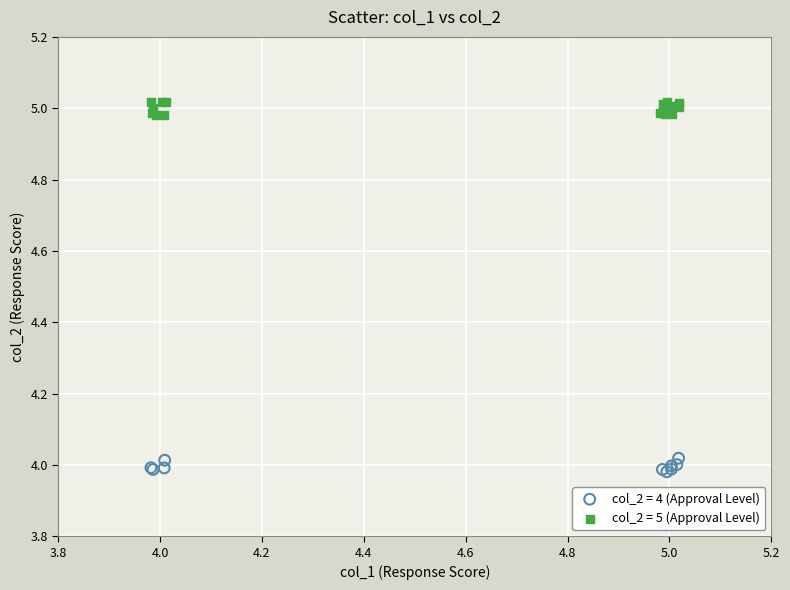

Which series reaches the minimum Y coordinate?

col_2 = 4 (Approval Level)